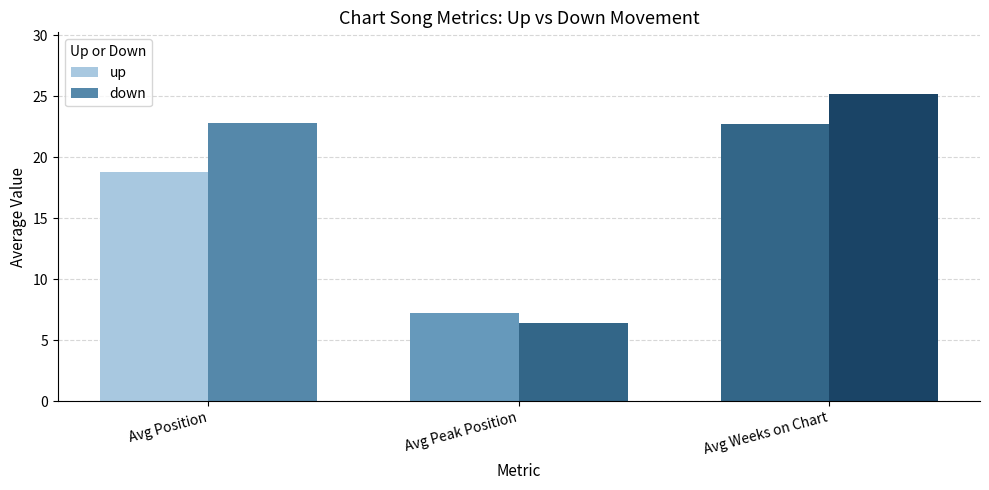

Does the chart contain stacked bars?

No